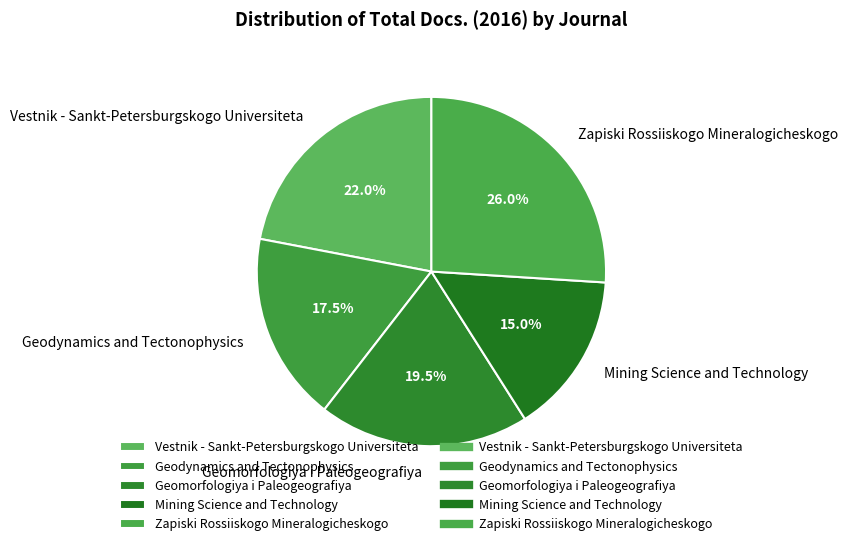

What percentage do Geodynamics and Tectonophysics and Geomorfologiya i Paleogeografiya together represent?

37.0%